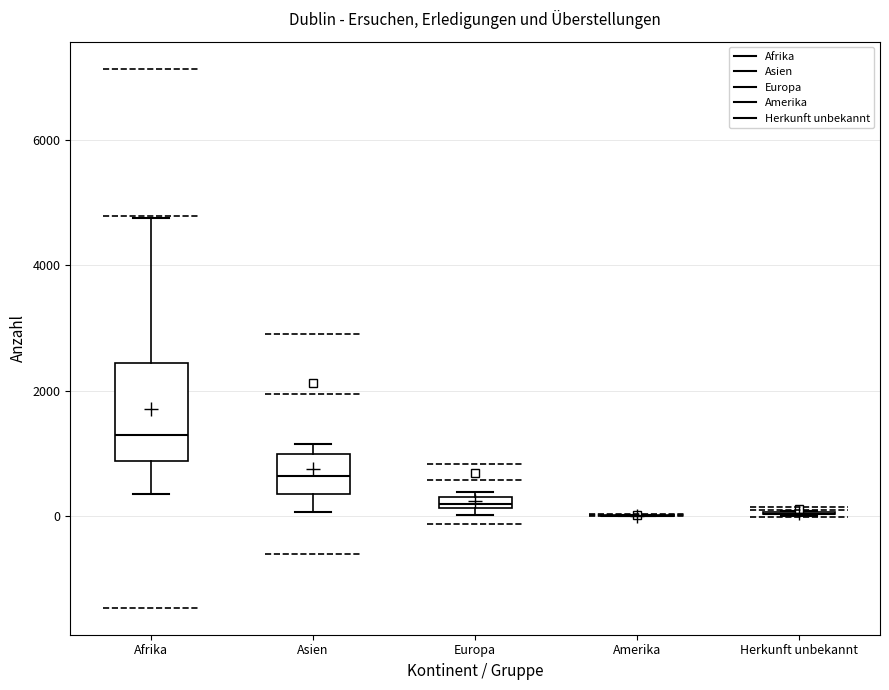

Where does the upper whisker of the box for Afrika end on the y-axis? The values are not printed on the chart, so give them approximately, as read against the axis.

4800